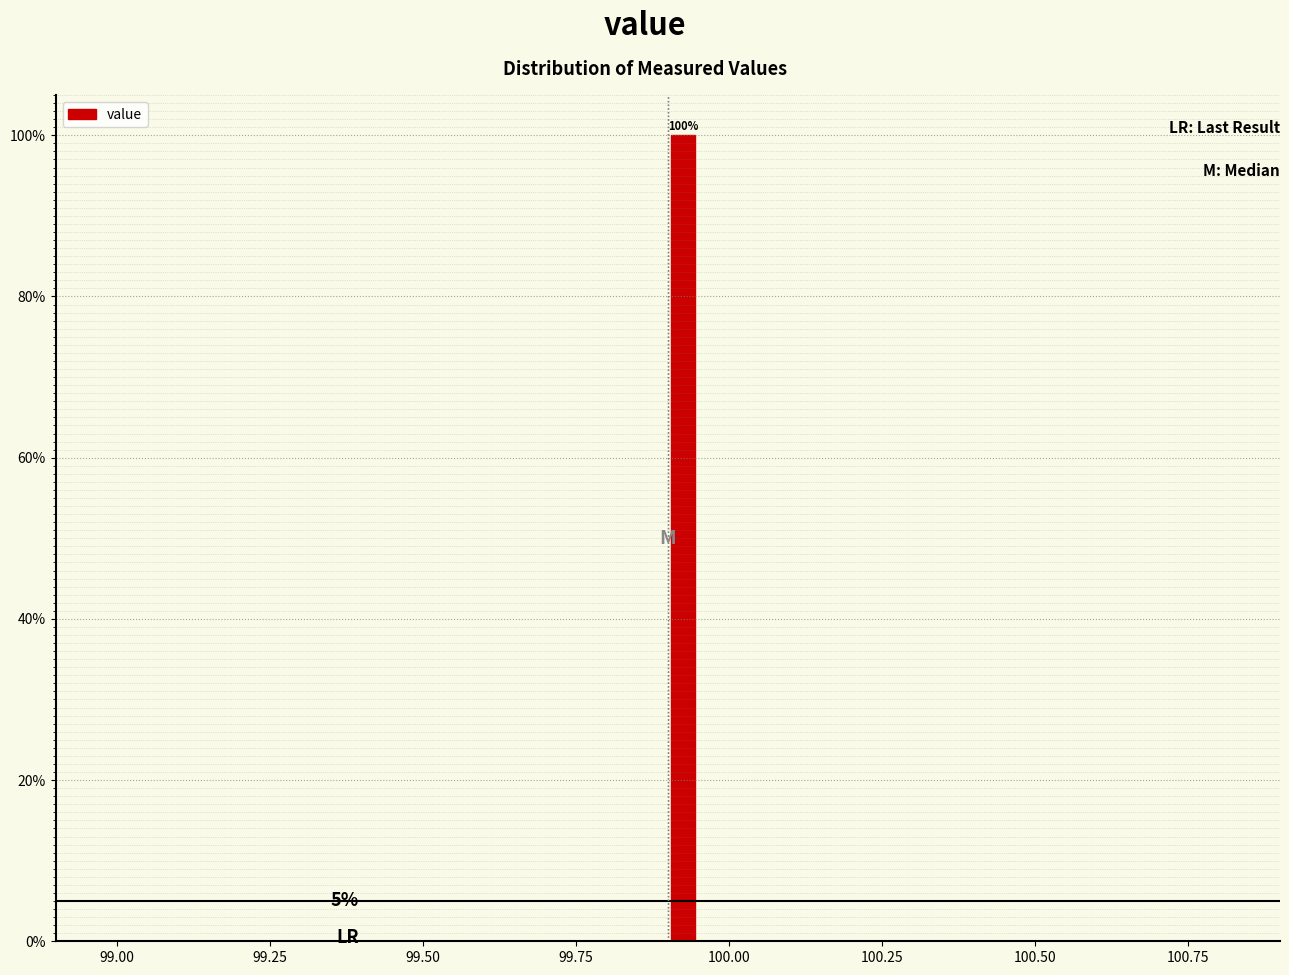

Around what value on the x-axis is the tallest bar? Give the approximate position of its centre, as read against the axis.

99.95